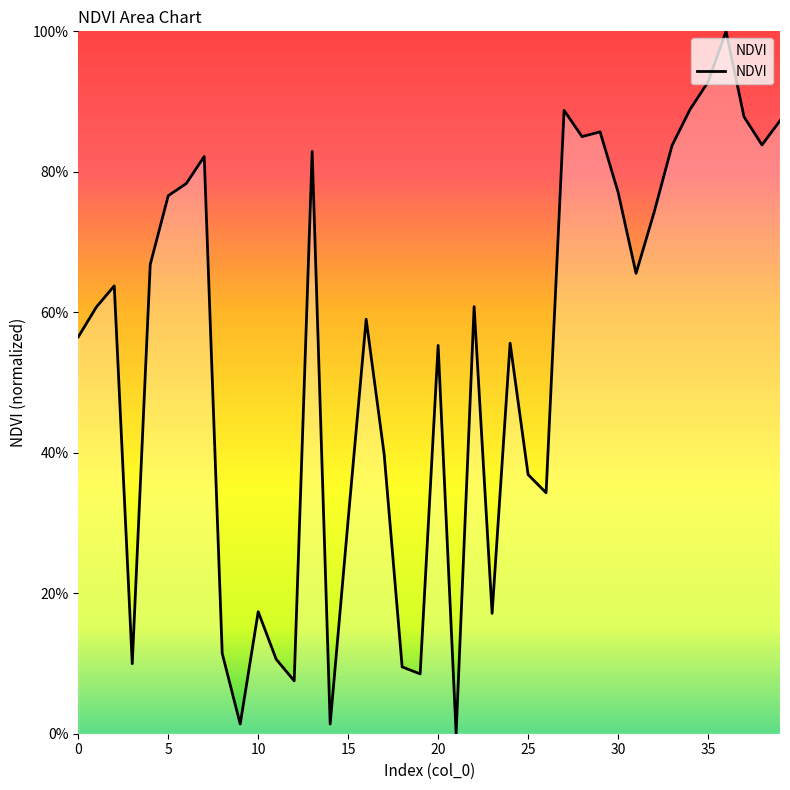

How many interior local peaks (higher than both neighbors) does the data have?

11